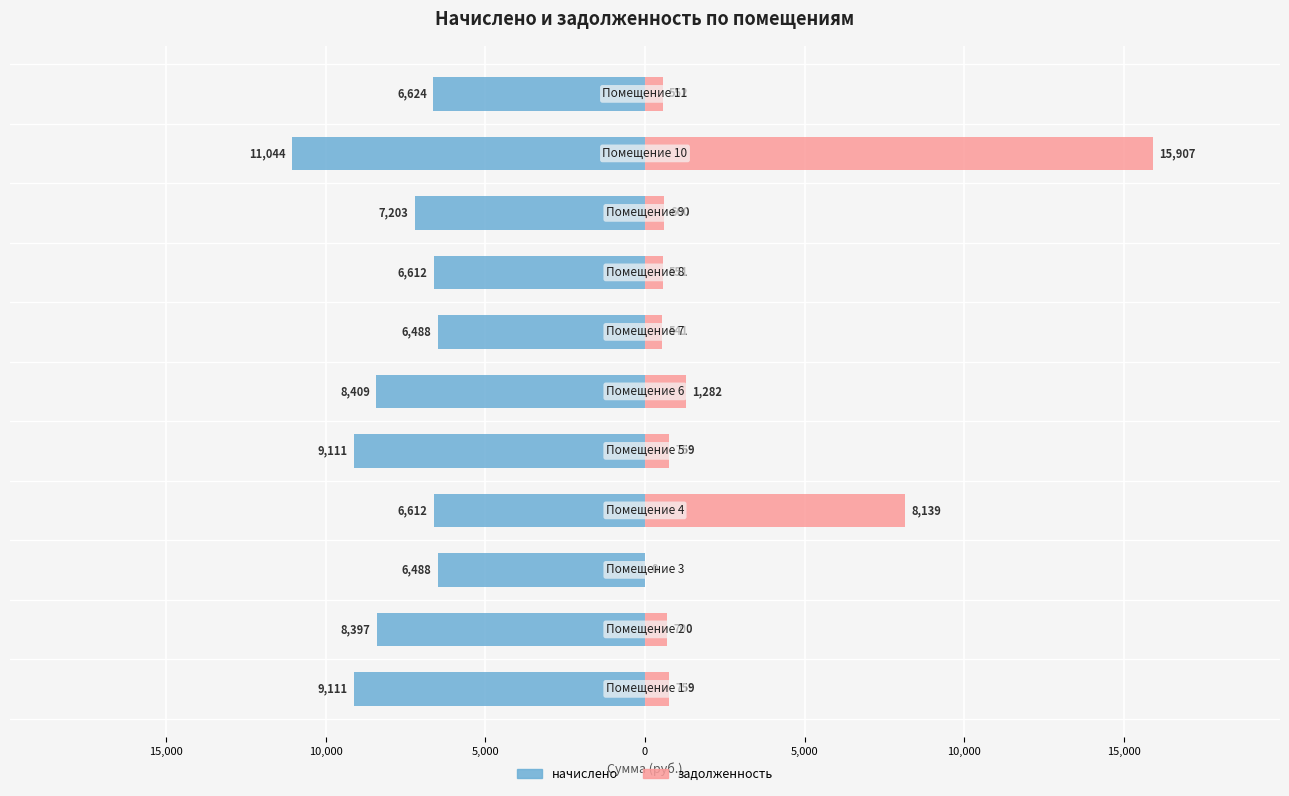

Rank the series by their maximum value, from highest to lowest.

задолженность, начислено